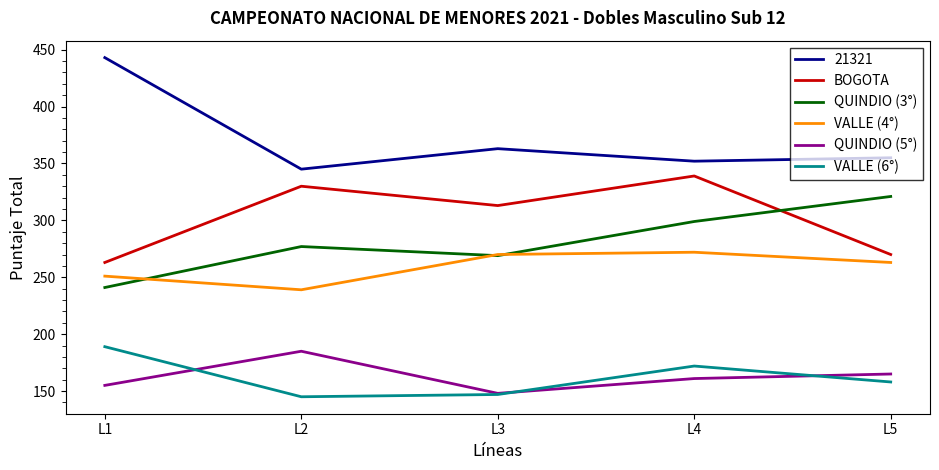

In VALLE (6°), how many points are lower than both neighbors (excluding endpoints)?

1